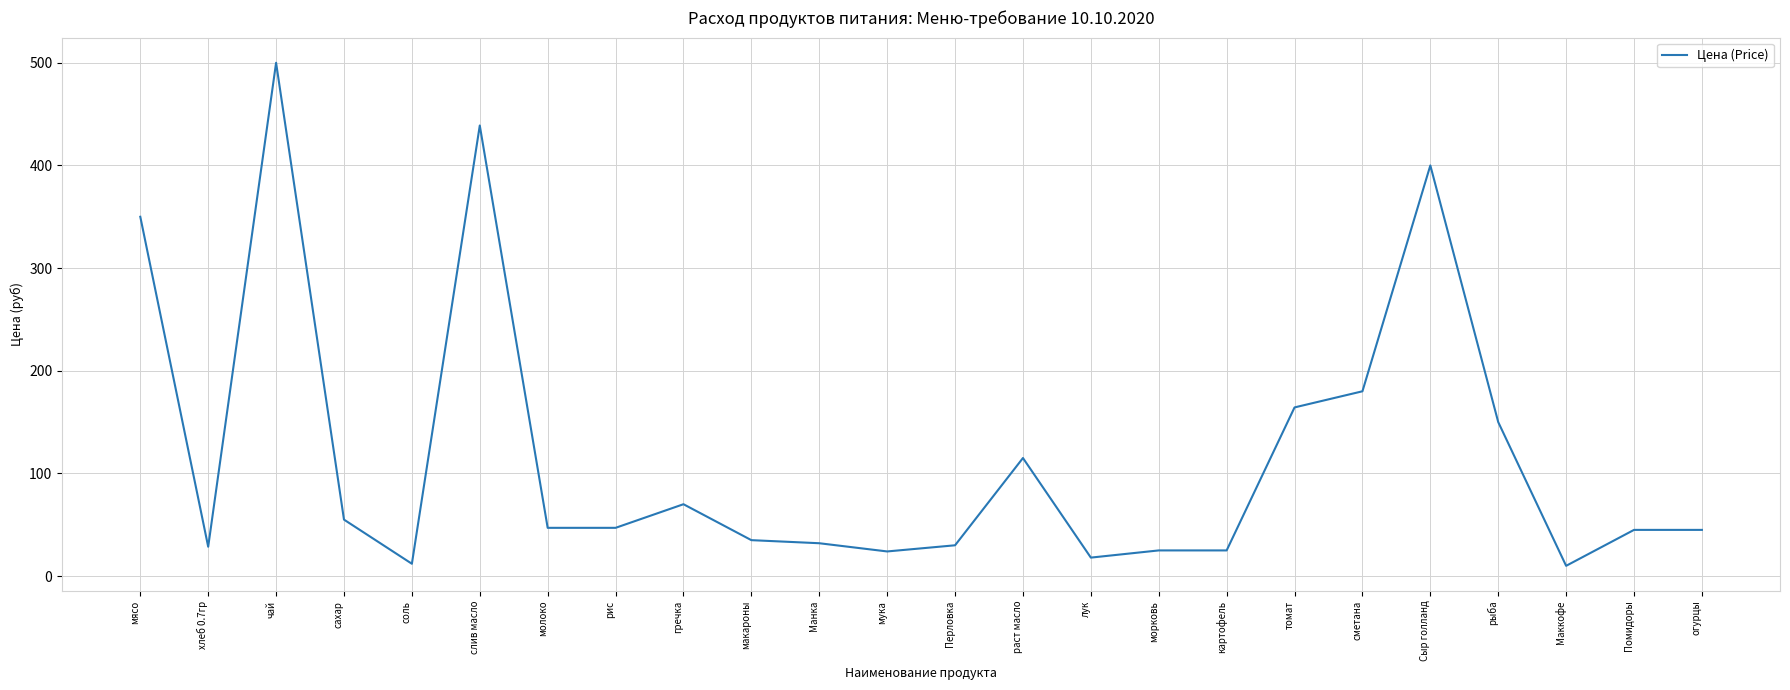

What is the difference between the values at сахар and молоко?

8.0